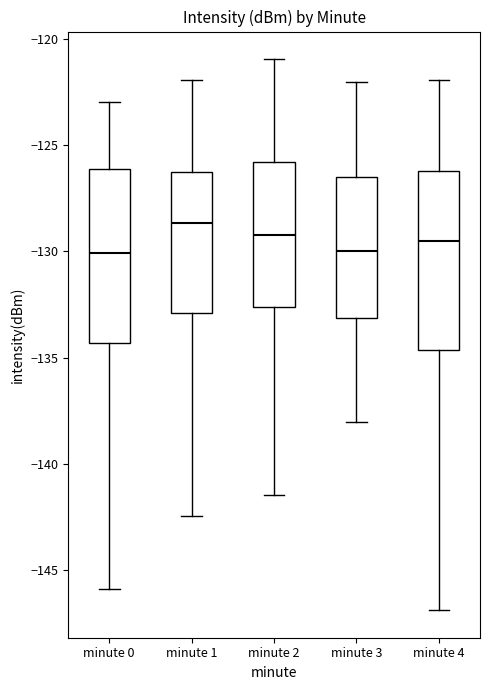

Where does the lower whisker of the box for minute 2 end on the y-axis? The values are not printed on the chart, so give them approximately, as read against the axis.

-141.5